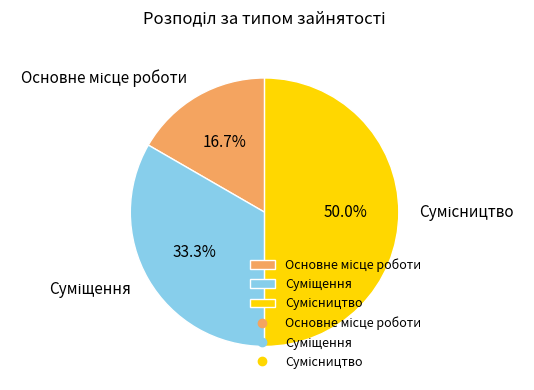

Approximately how many times larger is the value at Суміщення compared to Основне місце роботи?

2.0